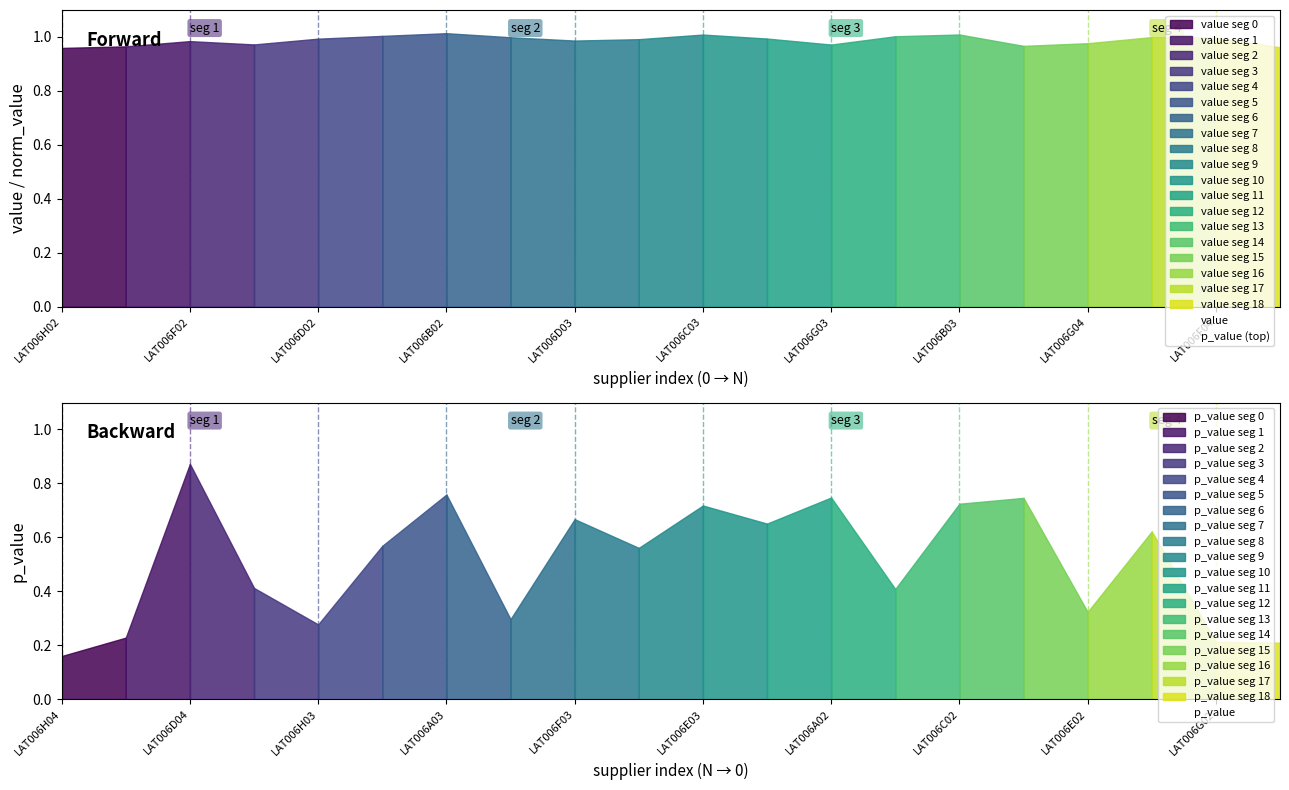

What is the value of the norm_value point at the 4th from the left?

1.0